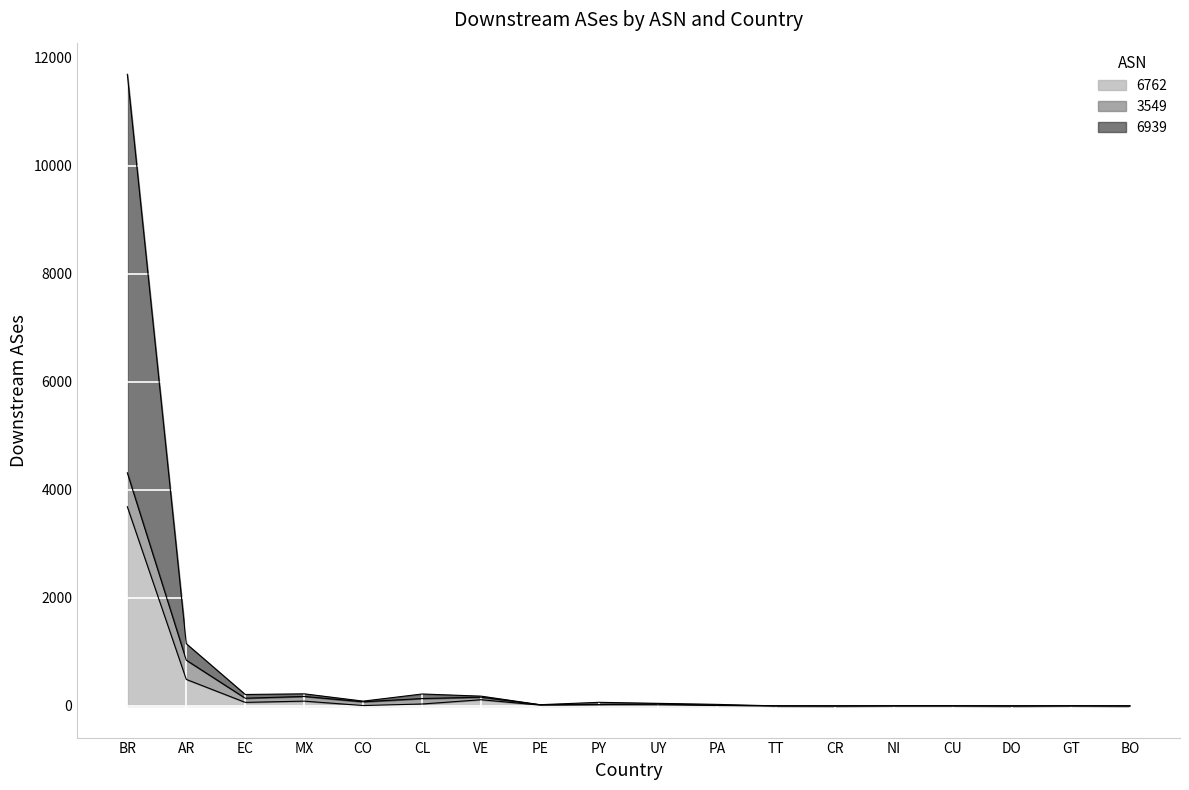

True or false: 6762 has a value of 816 at BR.

False